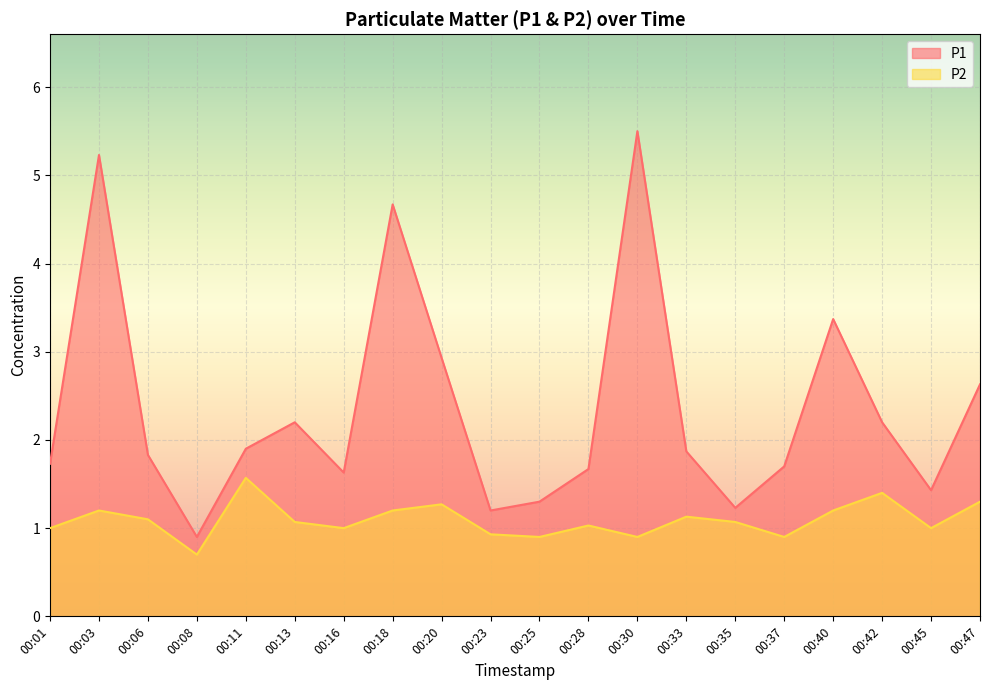

How many data points does each series have?

20